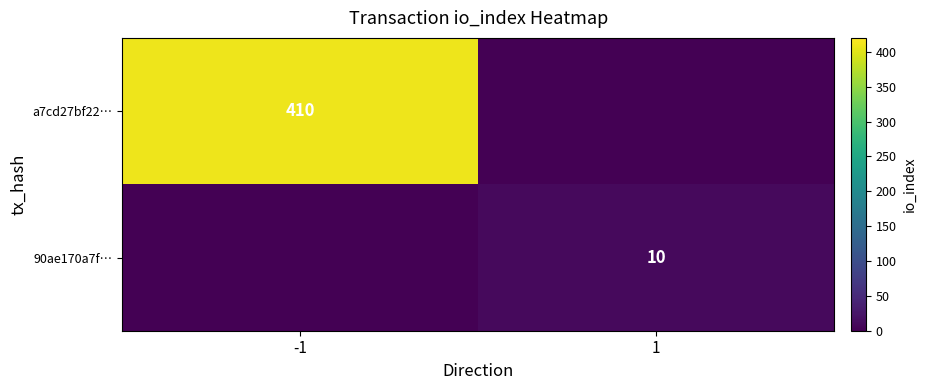

Which has a higher value, -1 or 1?

-1